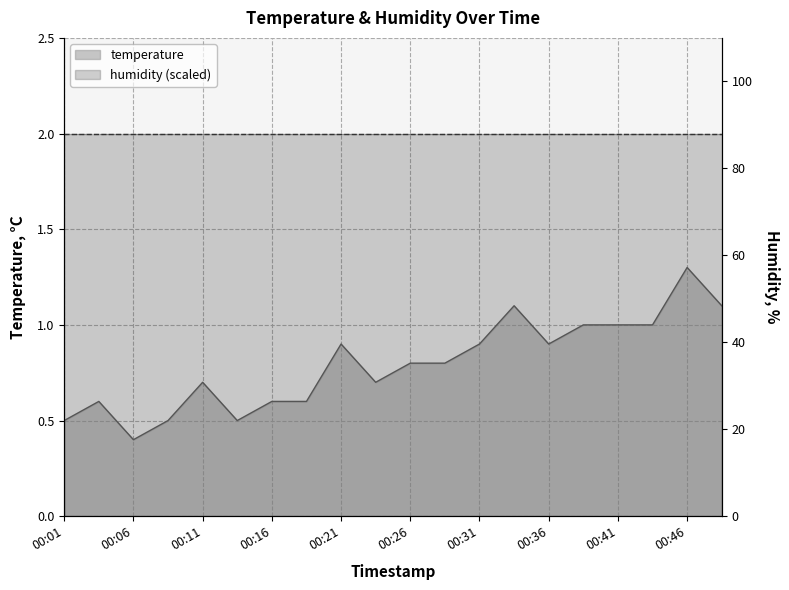

Which label corresponds to the smallest value in the chart?

00:06